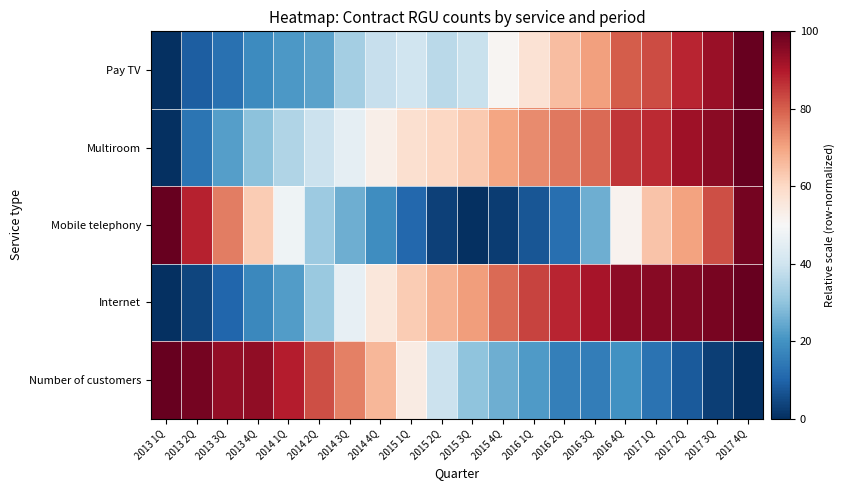

At which category is the sum across all series the highest?

2017 4Q